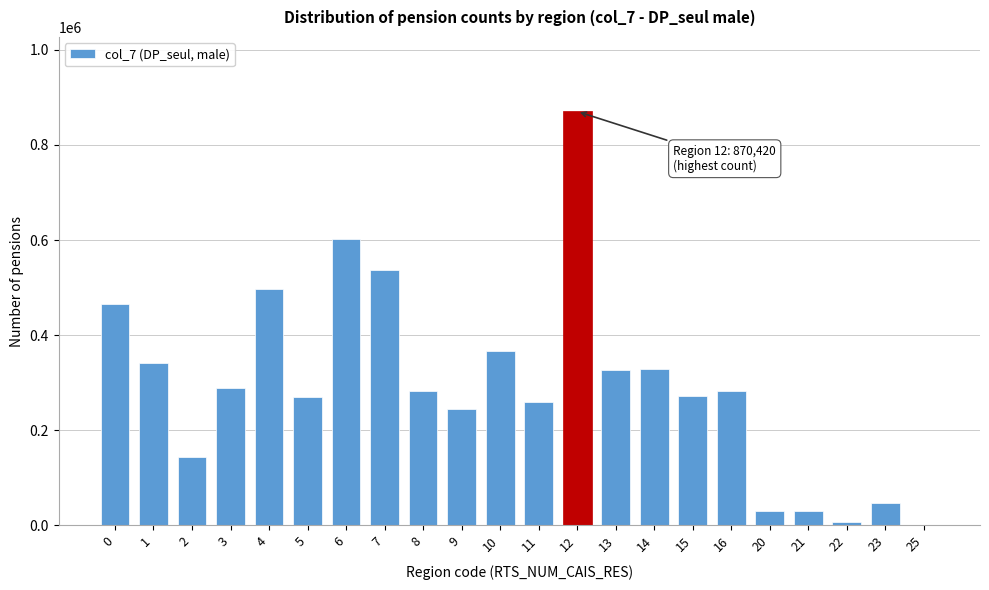

What is the greatest value displayed?

870420